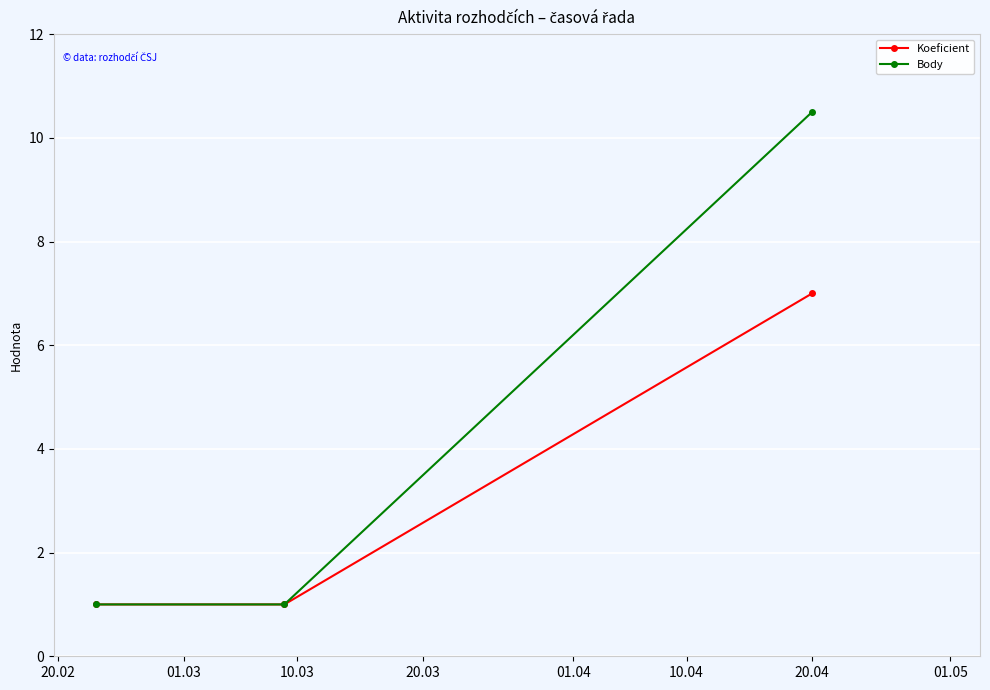

Which series has the largest total across all categories?

Body